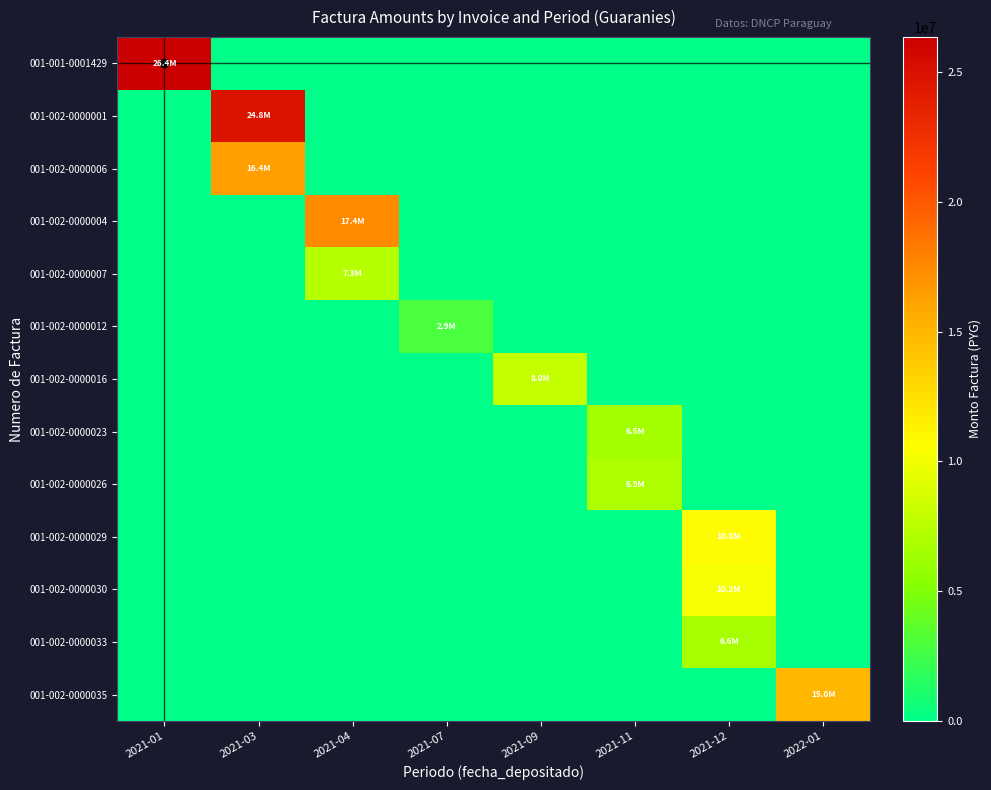

Between 2021-01 and 2021-04, which is larger?

2021-01